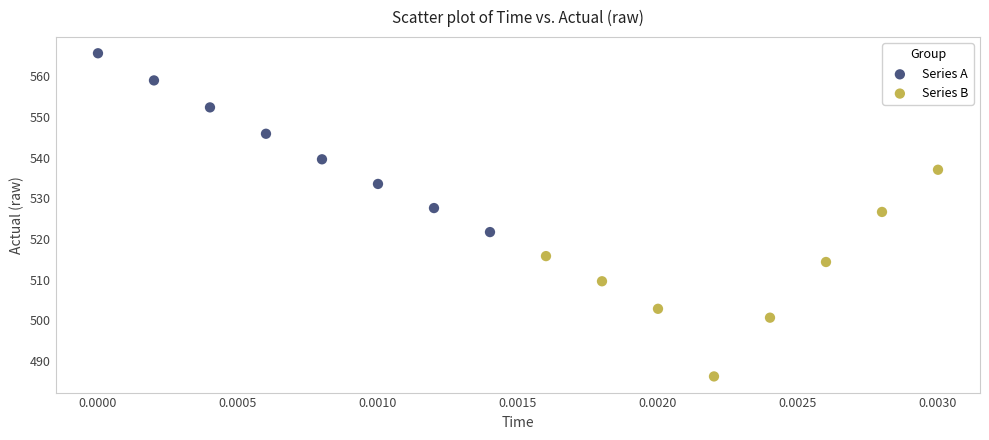

Which series reaches the minimum Y coordinate?

Series B